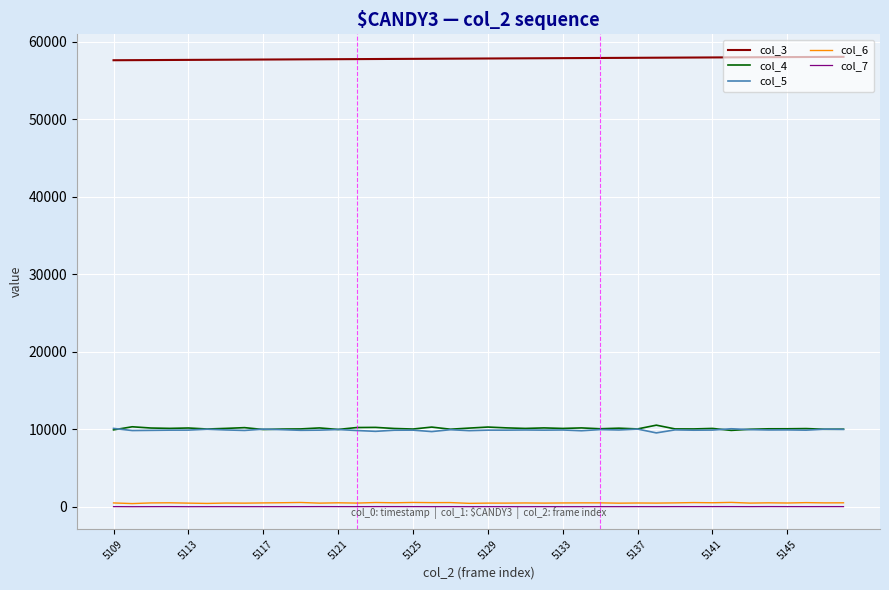

True or false: col_6 and col_3 cross at least once.

False